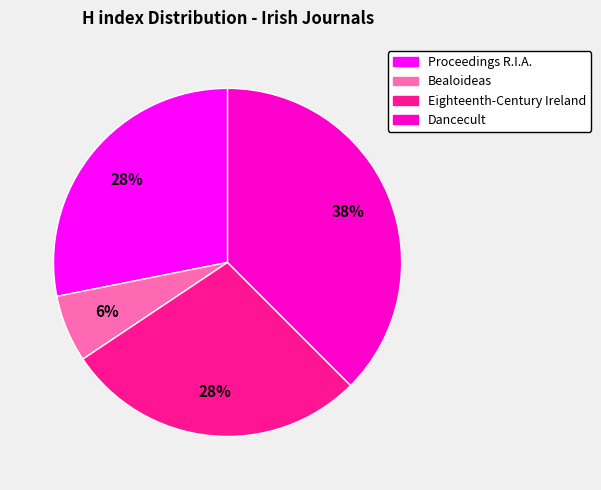

Count the number of slices in the pie.

4